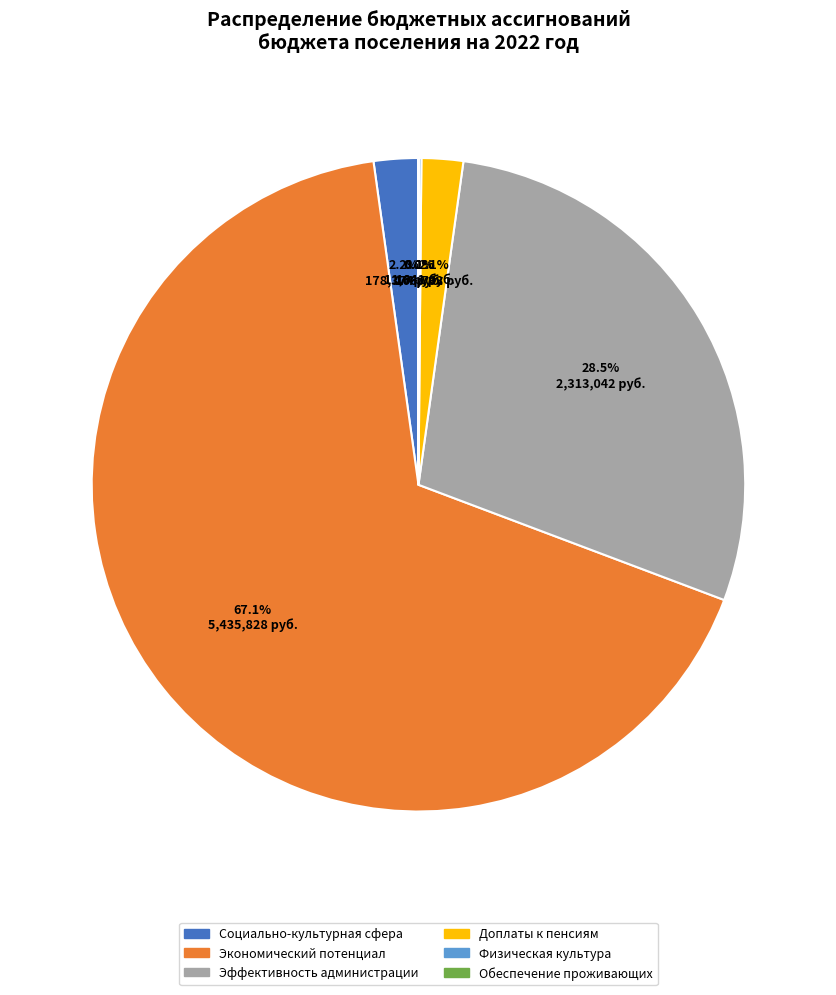

Is there a majority slice in this chart?

Yes